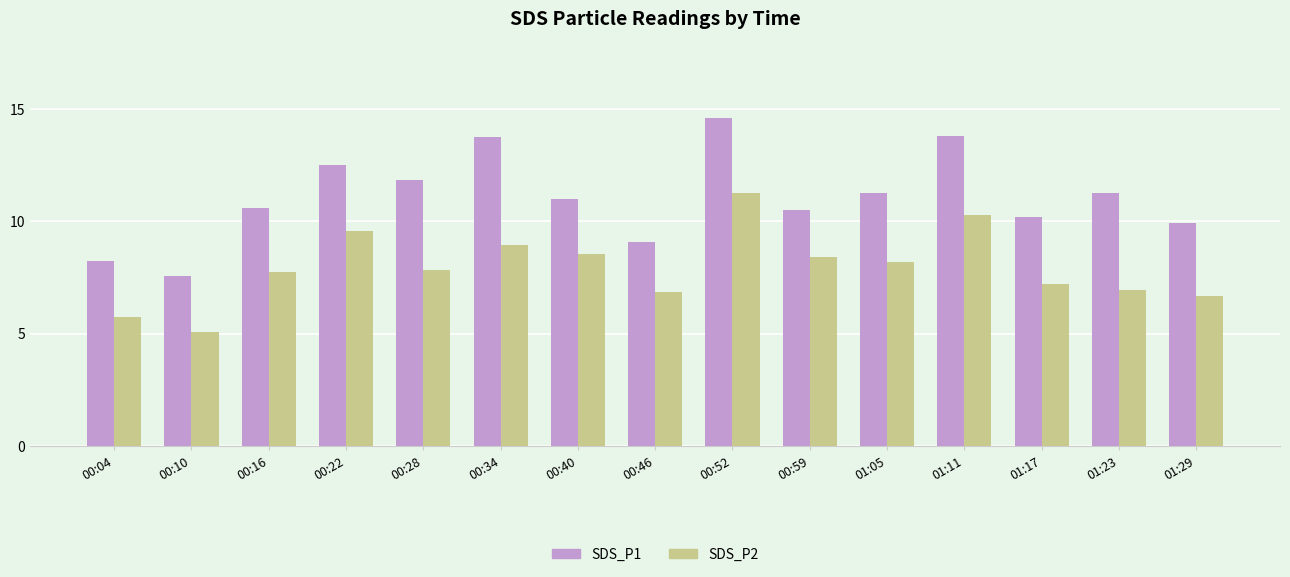

At which label does SDS_P1 reach its minimum?

00:10